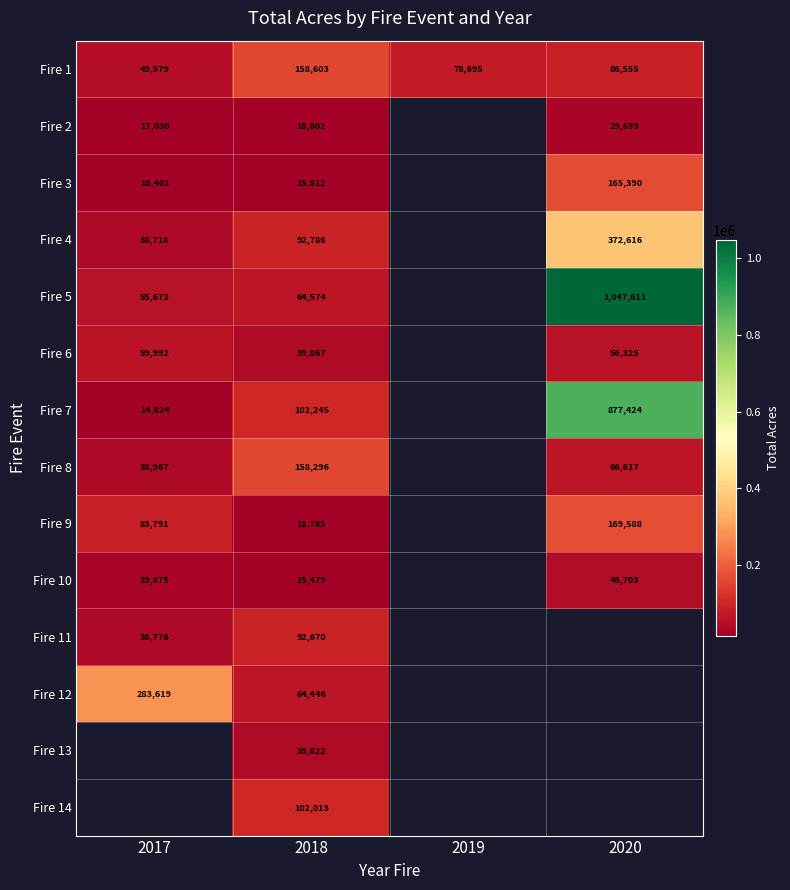

True or false: Fire 5 has a value of 108480.8 at 2018.

False